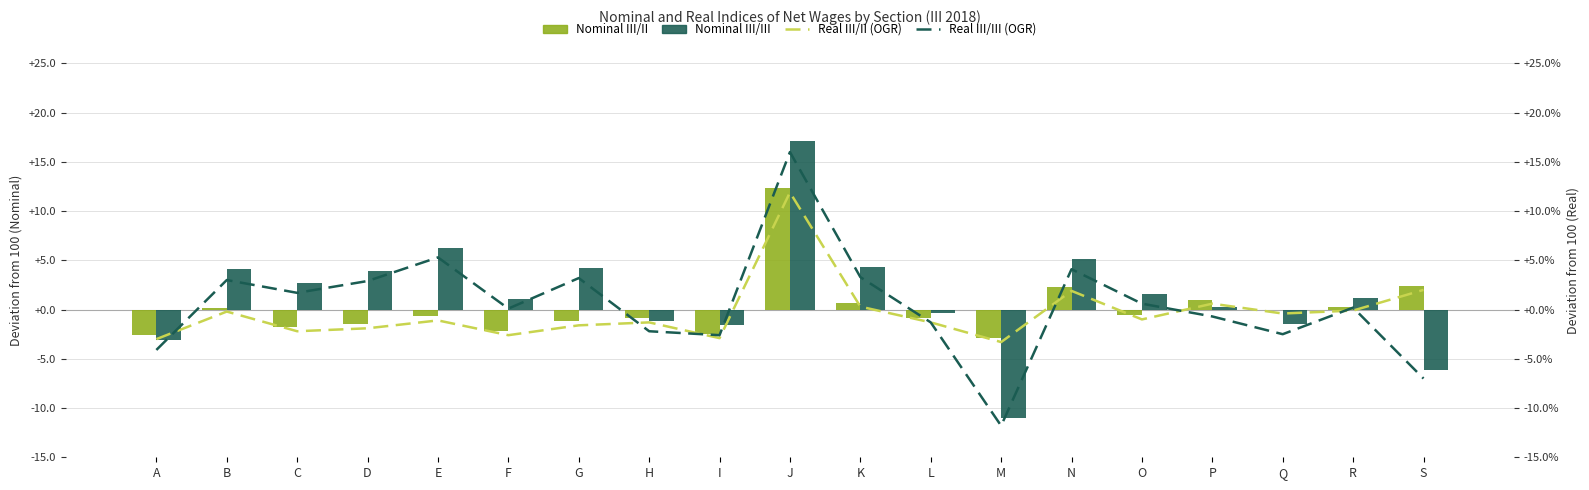

Reading left to right, extract all data points from this chart.

Nominal III/II: A=-2.6	B=0.2	C=-1.8	D=-1.5	E=-0.7	F=-2.2	G=-1.2	H=-0.9	I=-2.5	J=12.3	K=0.7	L=-0.9	M=-2.9	N=2.3	O=-0.6	P=1.0	Q=0.0	R=0.3	S=2.4
Nominal III/III: A=-3.1	B=4.1	C=2.7	D=3.9	E=6.3	F=1.1	G=4.2	H=-1.2	I=-1.6	J=17.1	K=4.3	L=-0.3	M=-11.0	N=5.1	O=1.6	P=0.3	Q=-1.5	R=1.2	S=-6.1
Real III/II (OGR): A=-3.0	B=-0.2	C=-2.2	D=-1.9	E=-1.1	F=-2.6	G=-1.6	H=-1.3	I=-2.9	J=11.9	K=0.3	L=-1.3	M=-3.3	N=1.9	O=-1.0	P=0.6	Q=-0.4	R=-0.1	S=2.0
Real III/III (OGR): A=-4.1	B=3.0	C=1.7	D=2.9	E=5.3	F=0.1	G=3.2	H=-2.2	I=-2.6	J=16.0	K=3.3	L=-1.3	M=-11.8	N=4.1	O=0.6	P=-0.7	Q=-2.5	R=0.2	S=-7.0